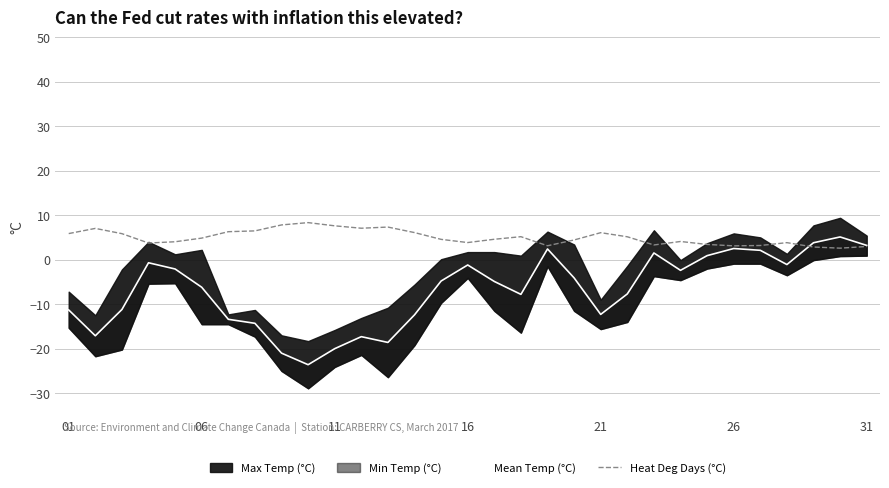

Is it true that Heat Deg Days (°C) equals 7.6 at 11?

True